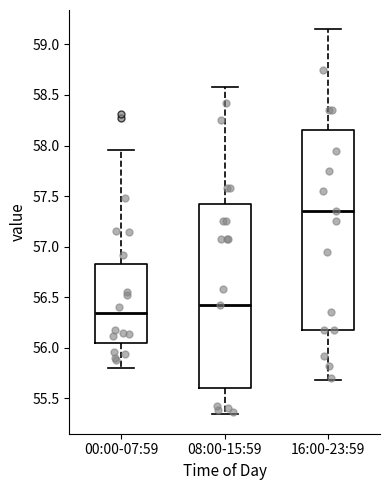

Which box has the highest median line?

16:00-23:59